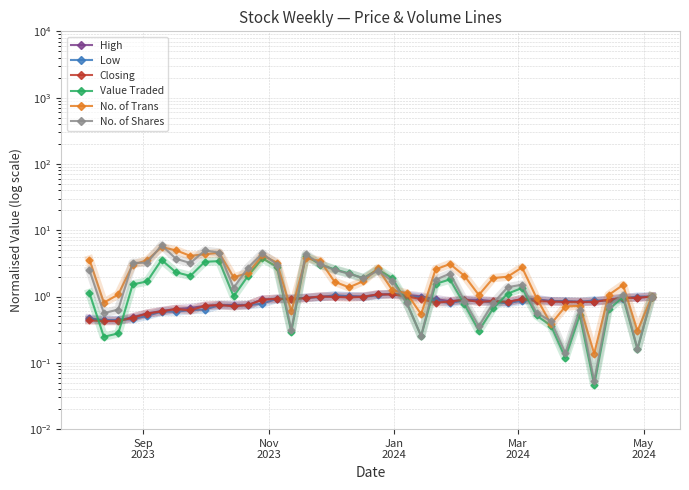

Is the value of Low at 26 greater than the value of Closing at 11?

Yes